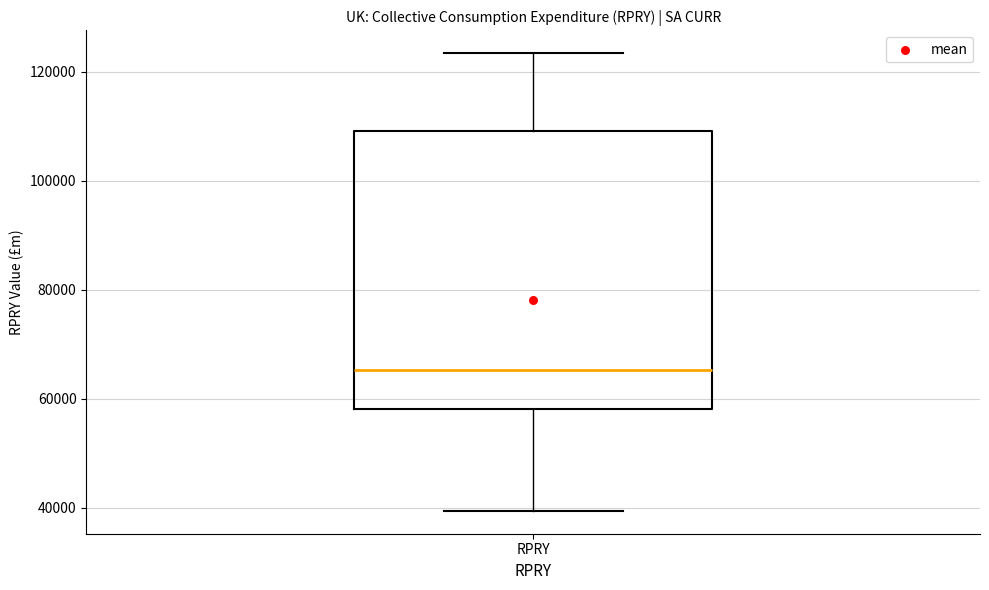

Transcribe this box plot: give where the median line is, the range the box spans, and where the two whiskers end, as read against the y-axis. The values are not printed on the chart, so give them approximately, as read against the axis.

median 66000, box 58000 to 110000, whiskers 40000 to 124000